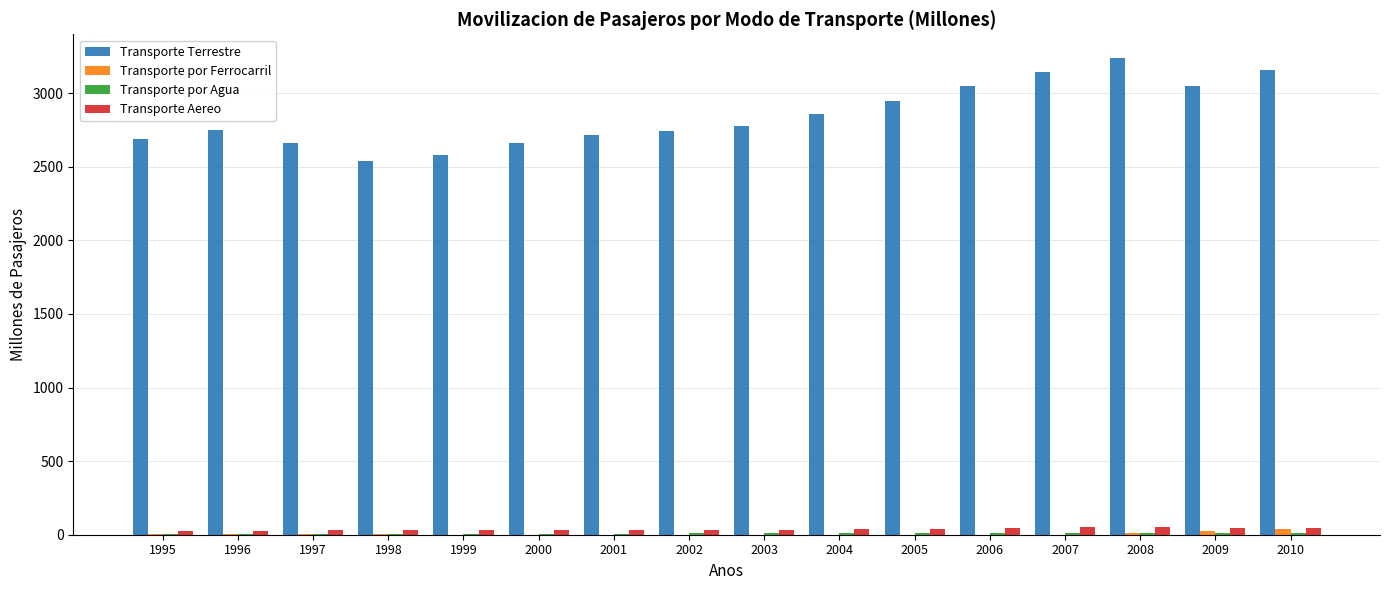

How many categories are shown in the chart?

16